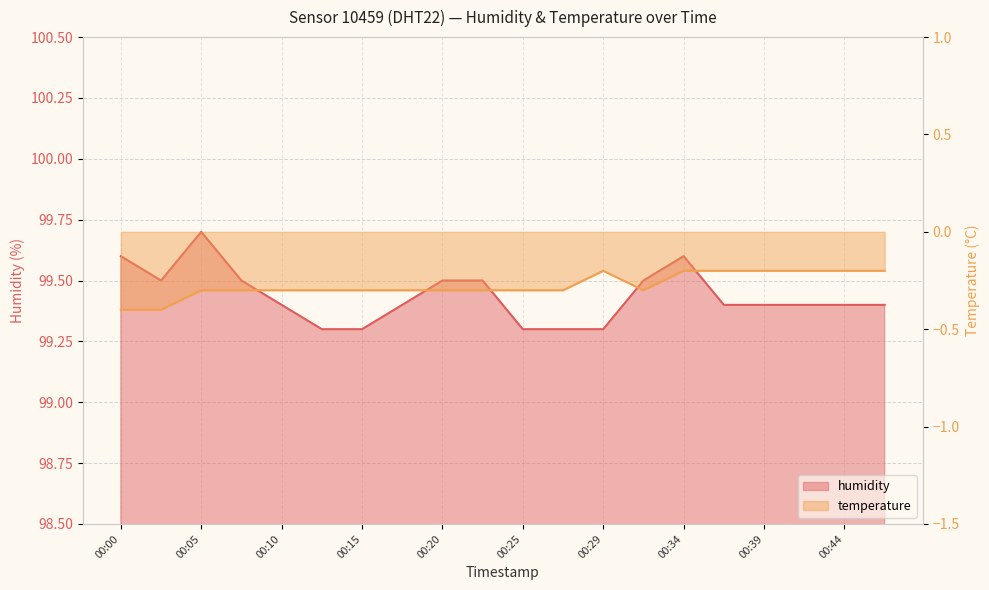

Reading left to right, extract all data points from this chart.

humidity: 99.6	99.5	99.7	99.5	99.4	99.3	99.3	99.4	99.5	99.5	99.3	99.3	99.3	99.5	99.6	99.4	99.4	99.4	99.4	99.4
temperature: -0.4	-0.4	-0.3	-0.3	-0.3	-0.3	-0.3	-0.3	-0.3	-0.3	-0.3	-0.3	-0.2	-0.3	-0.2	-0.2	-0.2	-0.2	-0.2	-0.2